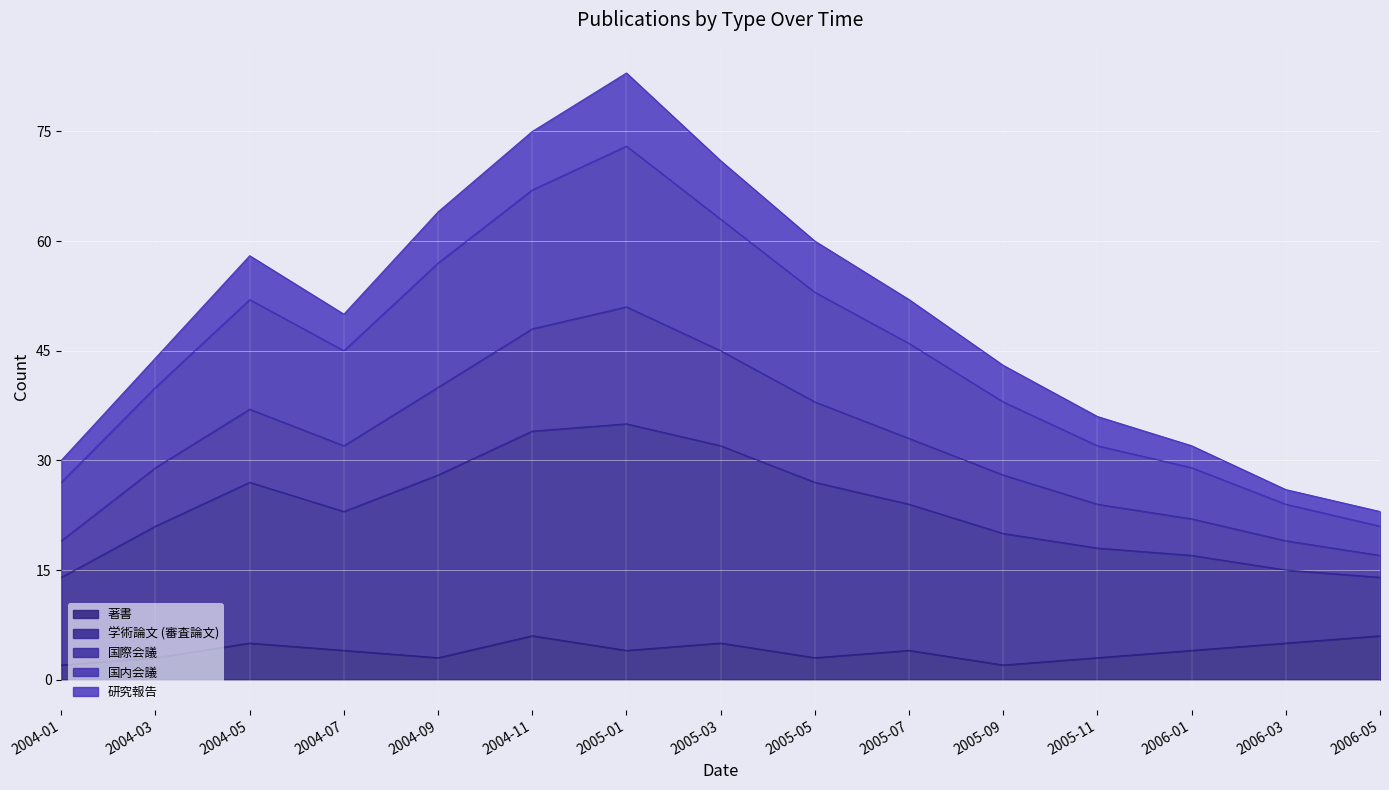

Is it true that 著書 equals 3 at 2006-05?

False